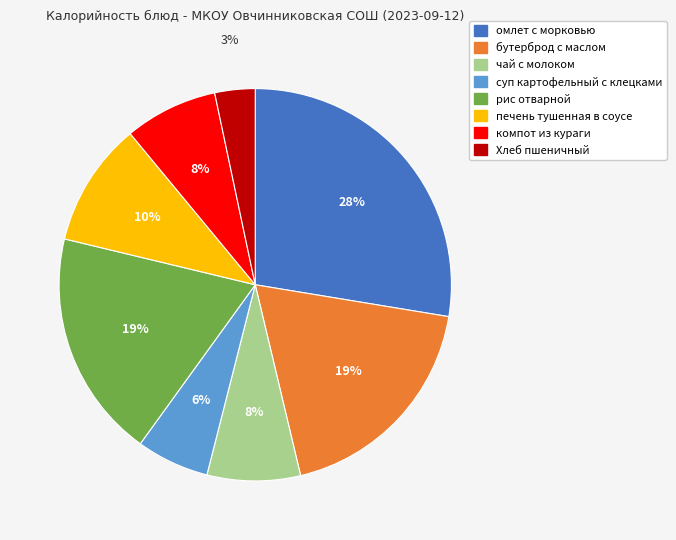

Which has a higher value, Хлеб пшеничный or суп картофельный с клецками?

суп картофельный с клецками